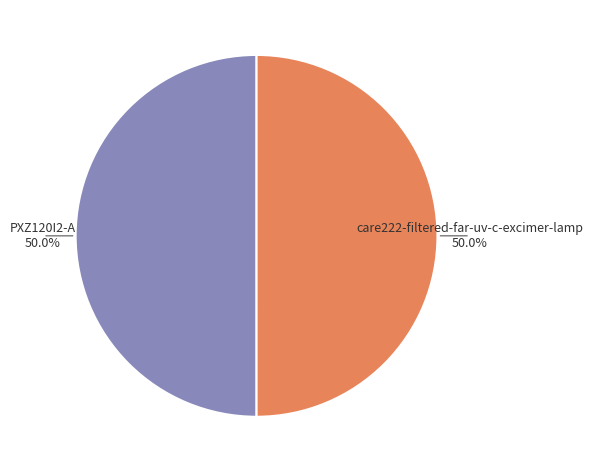

To the nearest percent, what is the average slice percentage?

50%